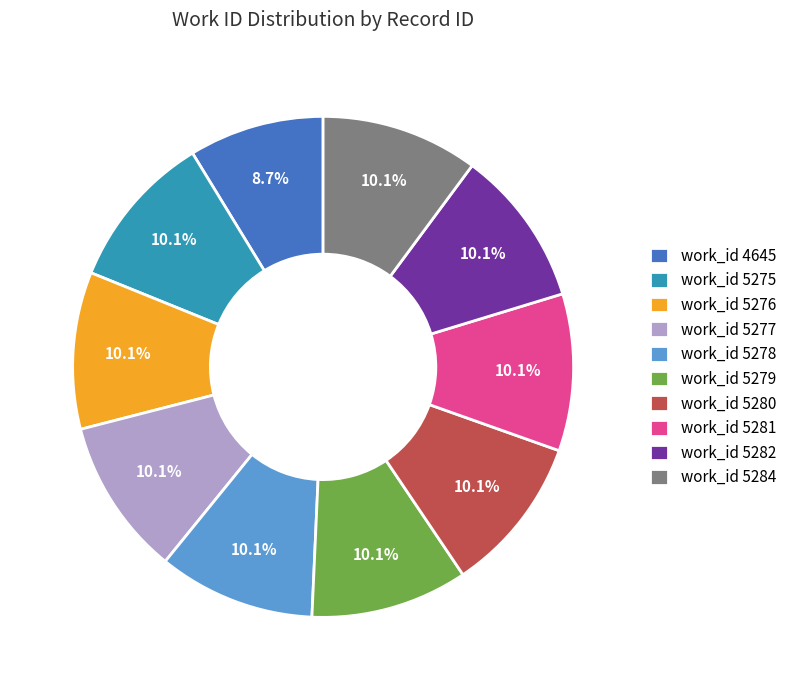

What is the ratio of the value at work_id 5276 to the value at work_id 4645?

1.2